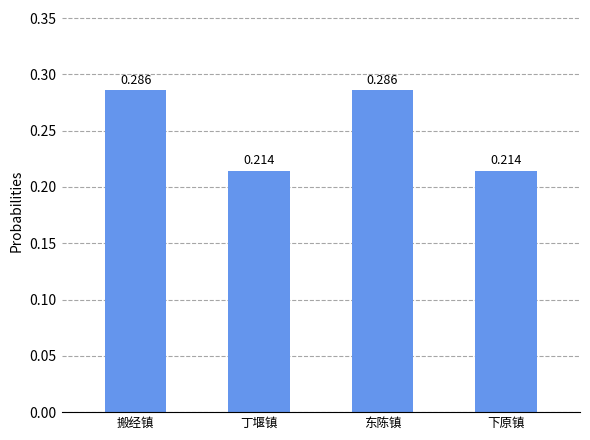

Between 丁堰镇 and 东陈镇, which is larger?

东陈镇